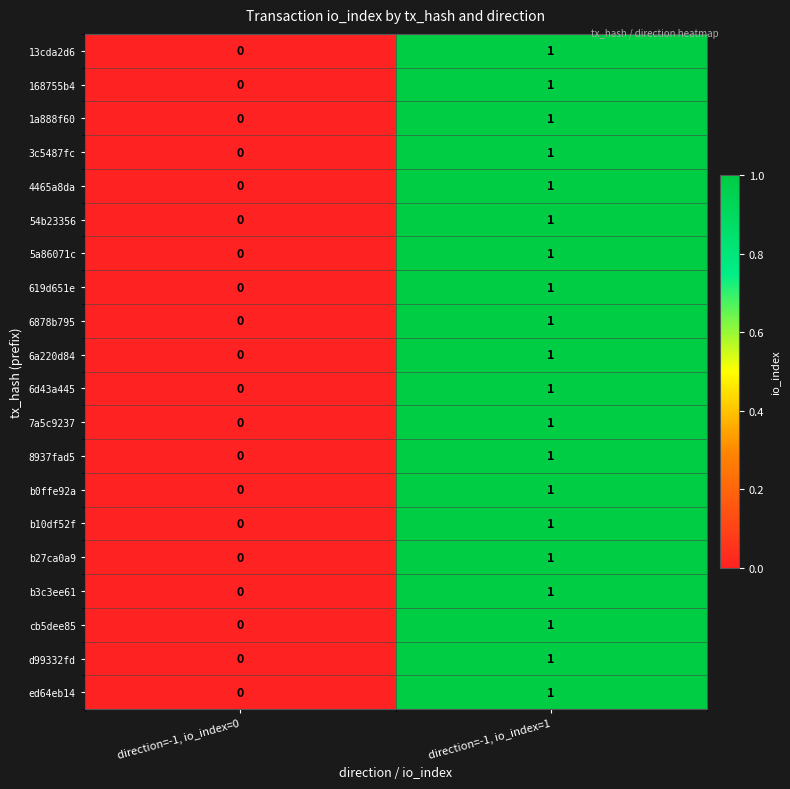

Where is ed64eb14 nearest to the value 0?

direction=-1, io_index=0